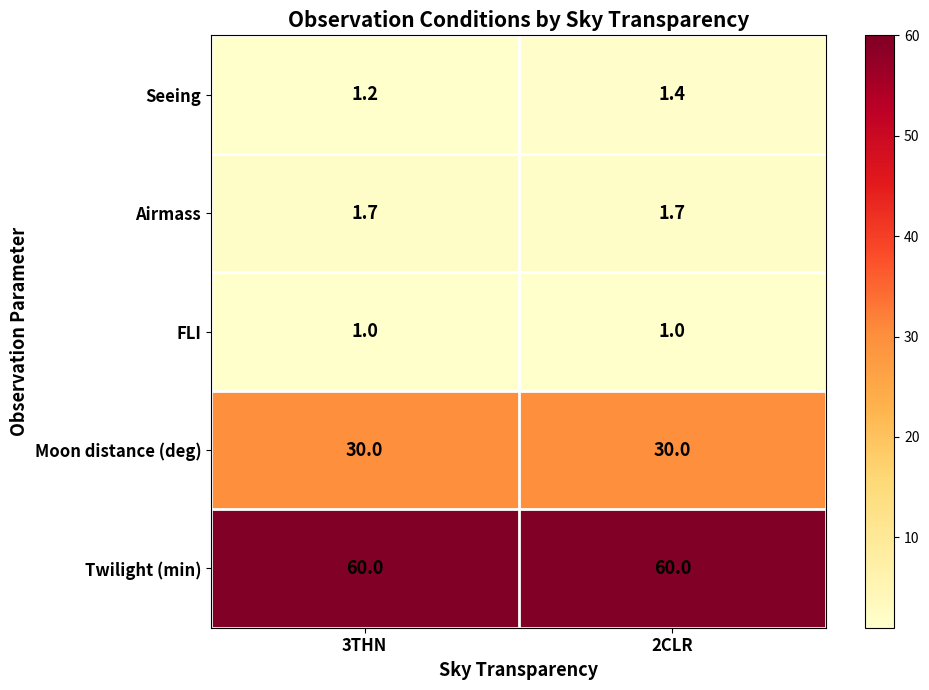

What is the total value across all series at 3THN?

93.9